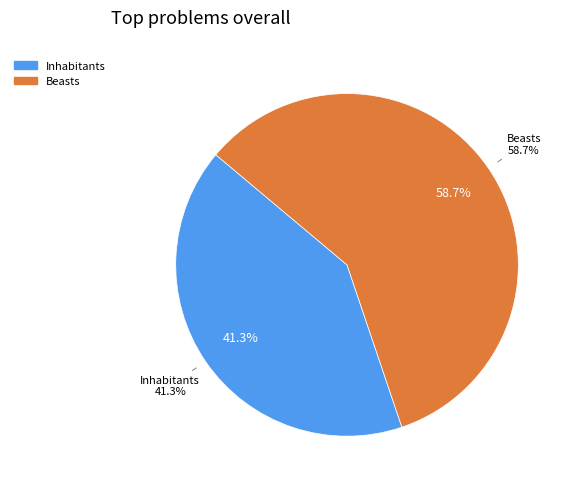

Is it true that Inhabitants is 41% of the pie?

True